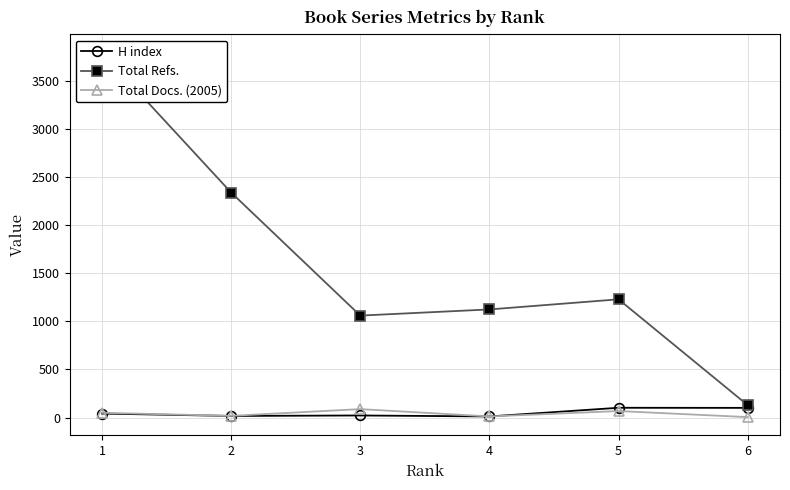

True or false: Total Docs. (2005) and H index cross at least once.

False